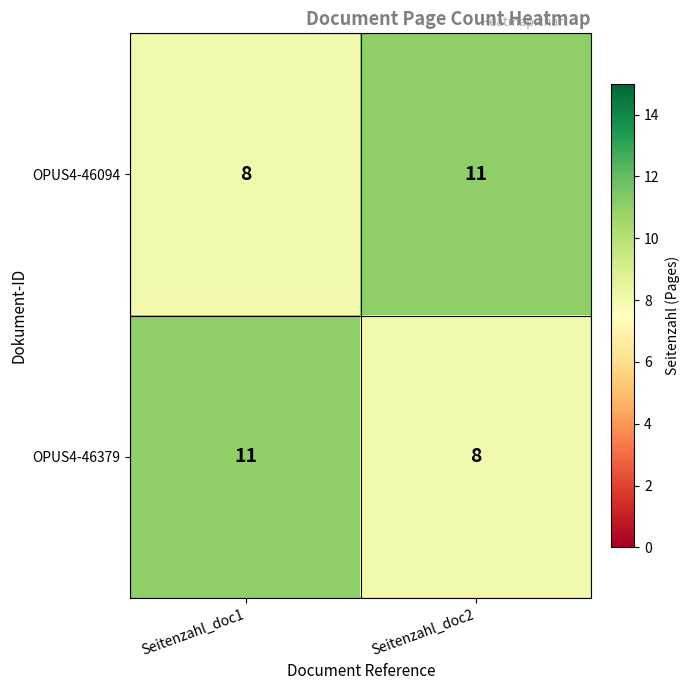

Rank the series at Seitenzahl_doc2 from lowest to highest value.

OPUS4-46379, OPUS4-46094